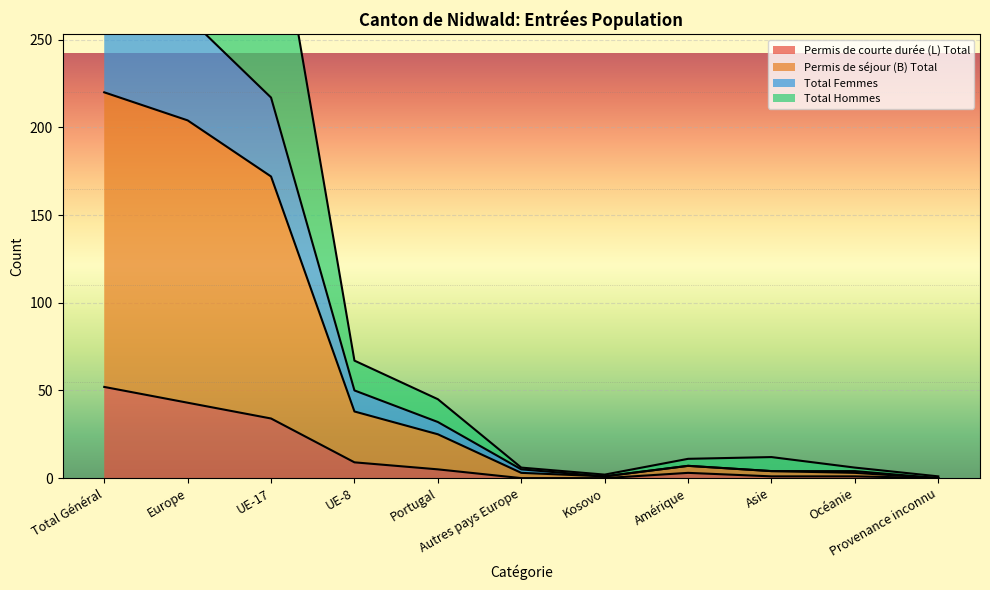

At which category does Permis de séjour (B) Total reach its first local peak?

Amérique